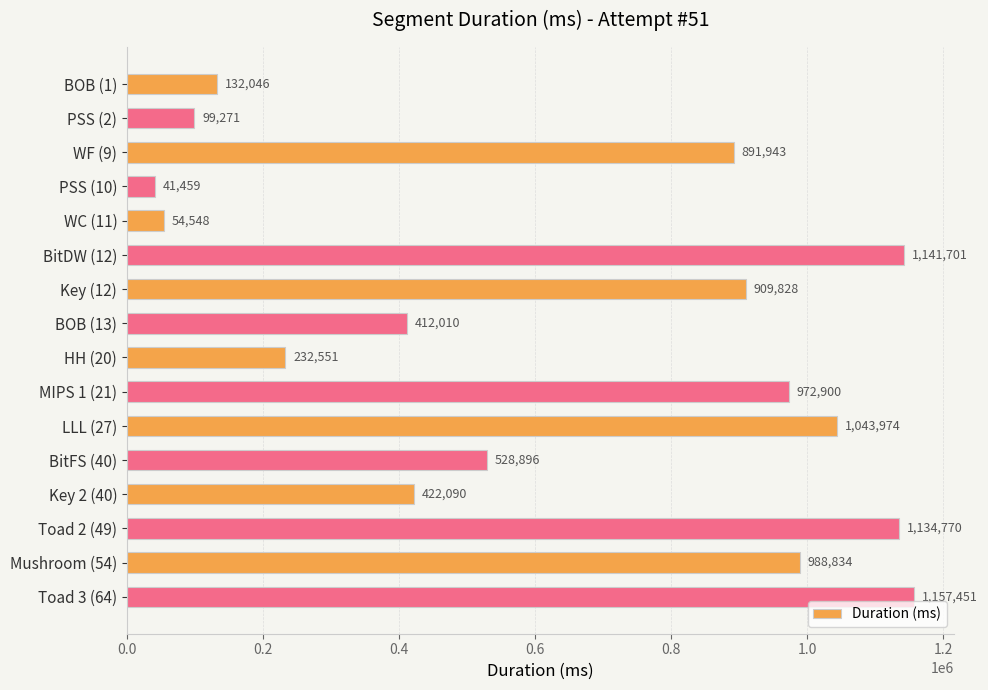

Which has a higher value, Mushroom (54) or LLL (27)?

LLL (27)